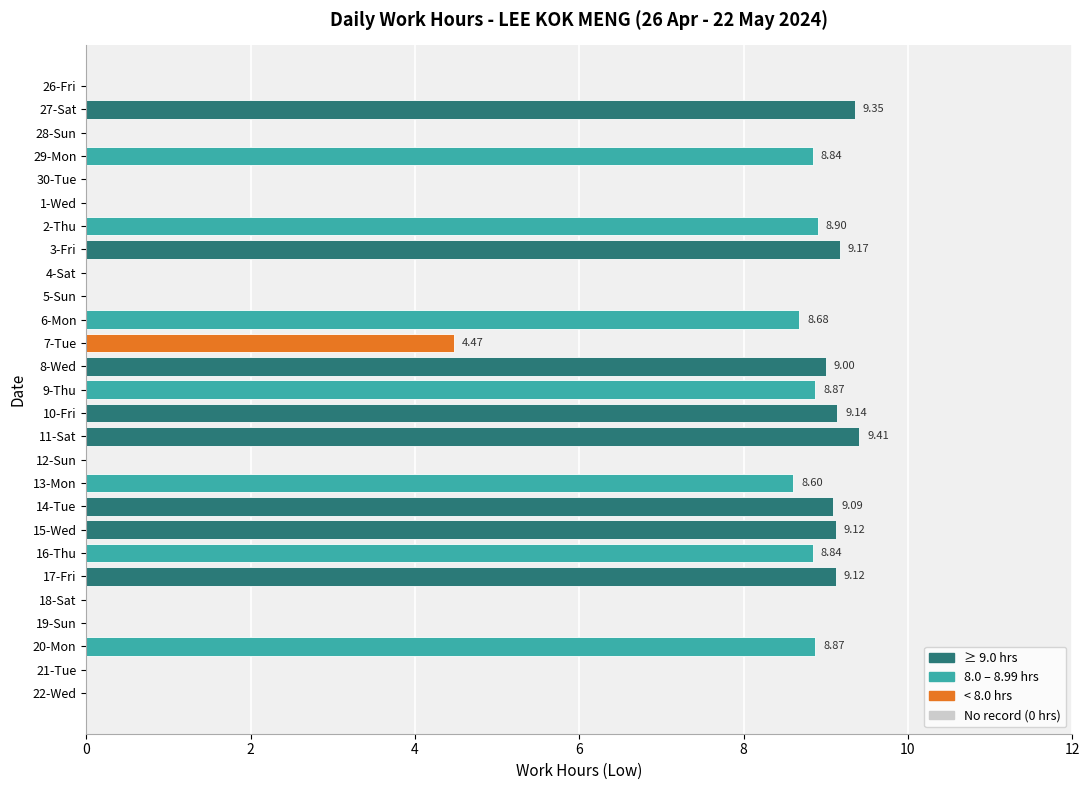

How many data points are above 8?

15